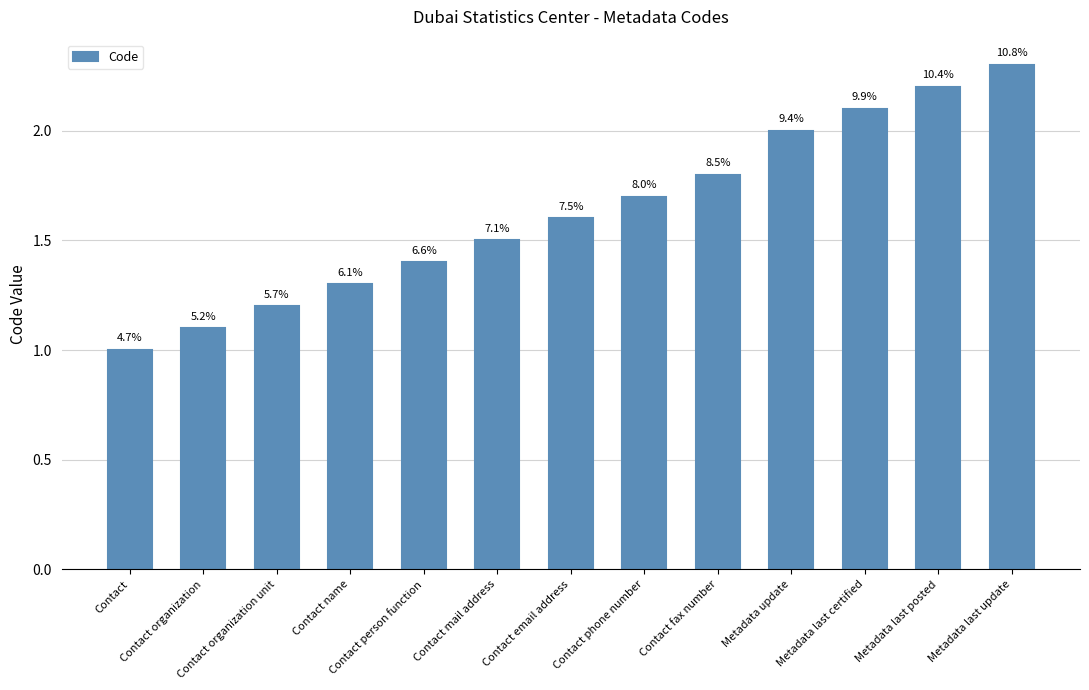

How many bars are there in total?

13